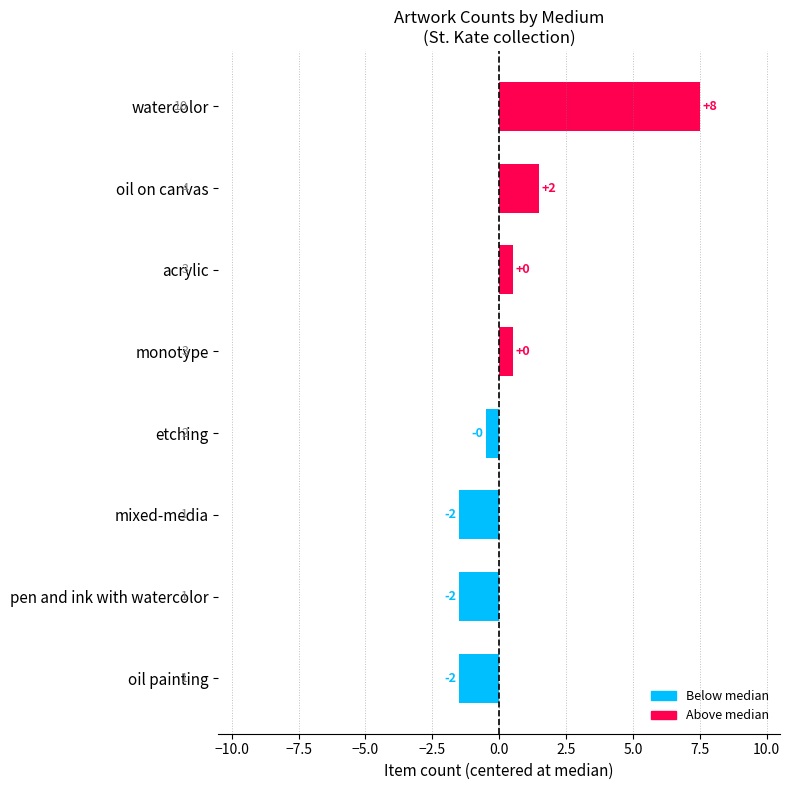

Are the bars horizontal?

Yes